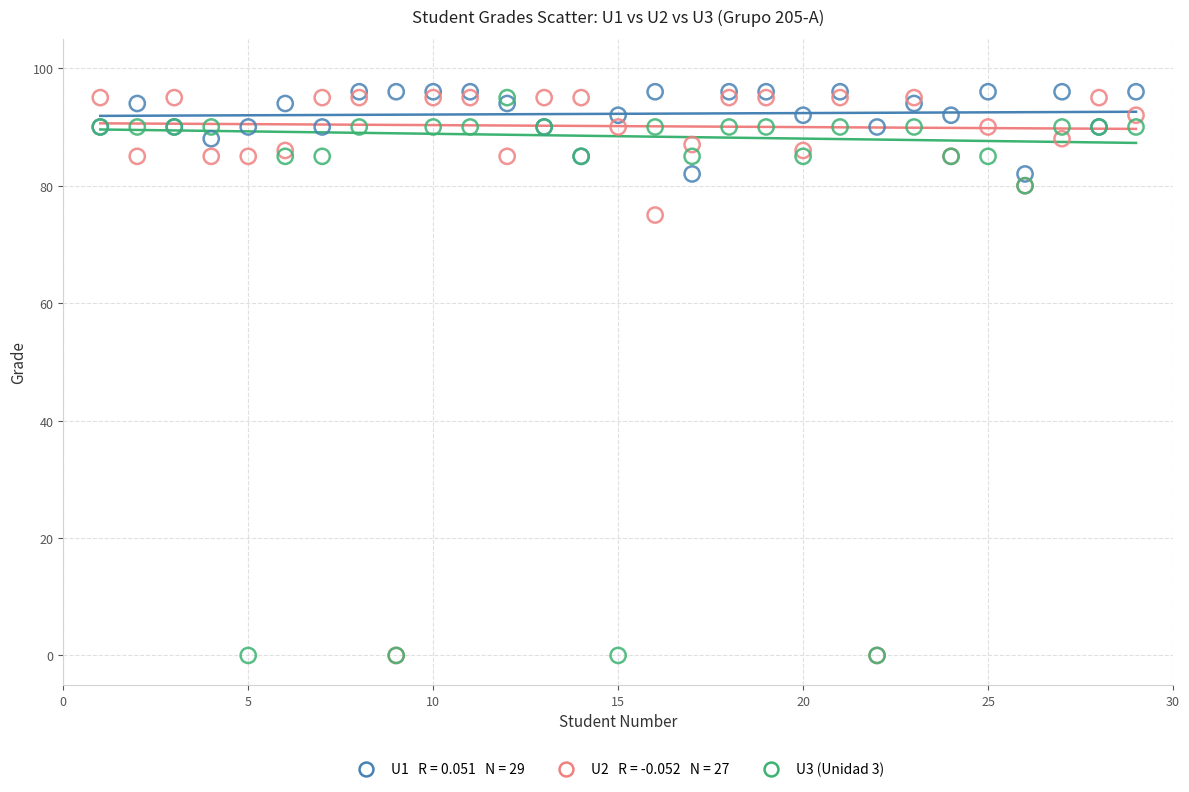

Across all series, what Y value is closest to 48?

75